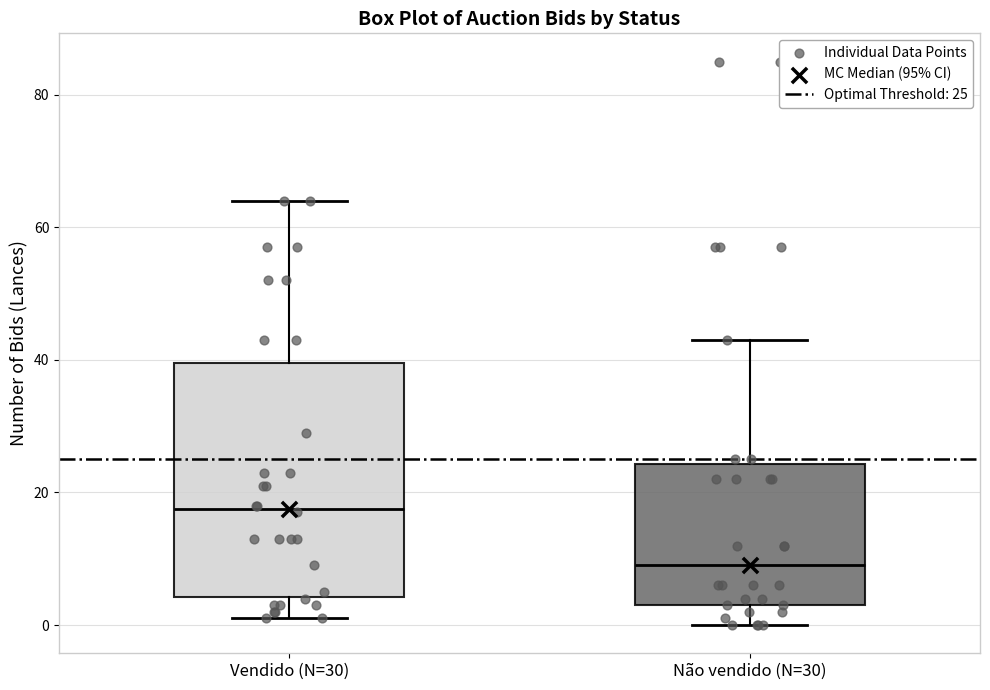

Which box is the tallest, from its lower edge to its upper edge?

Vendido (N=30)